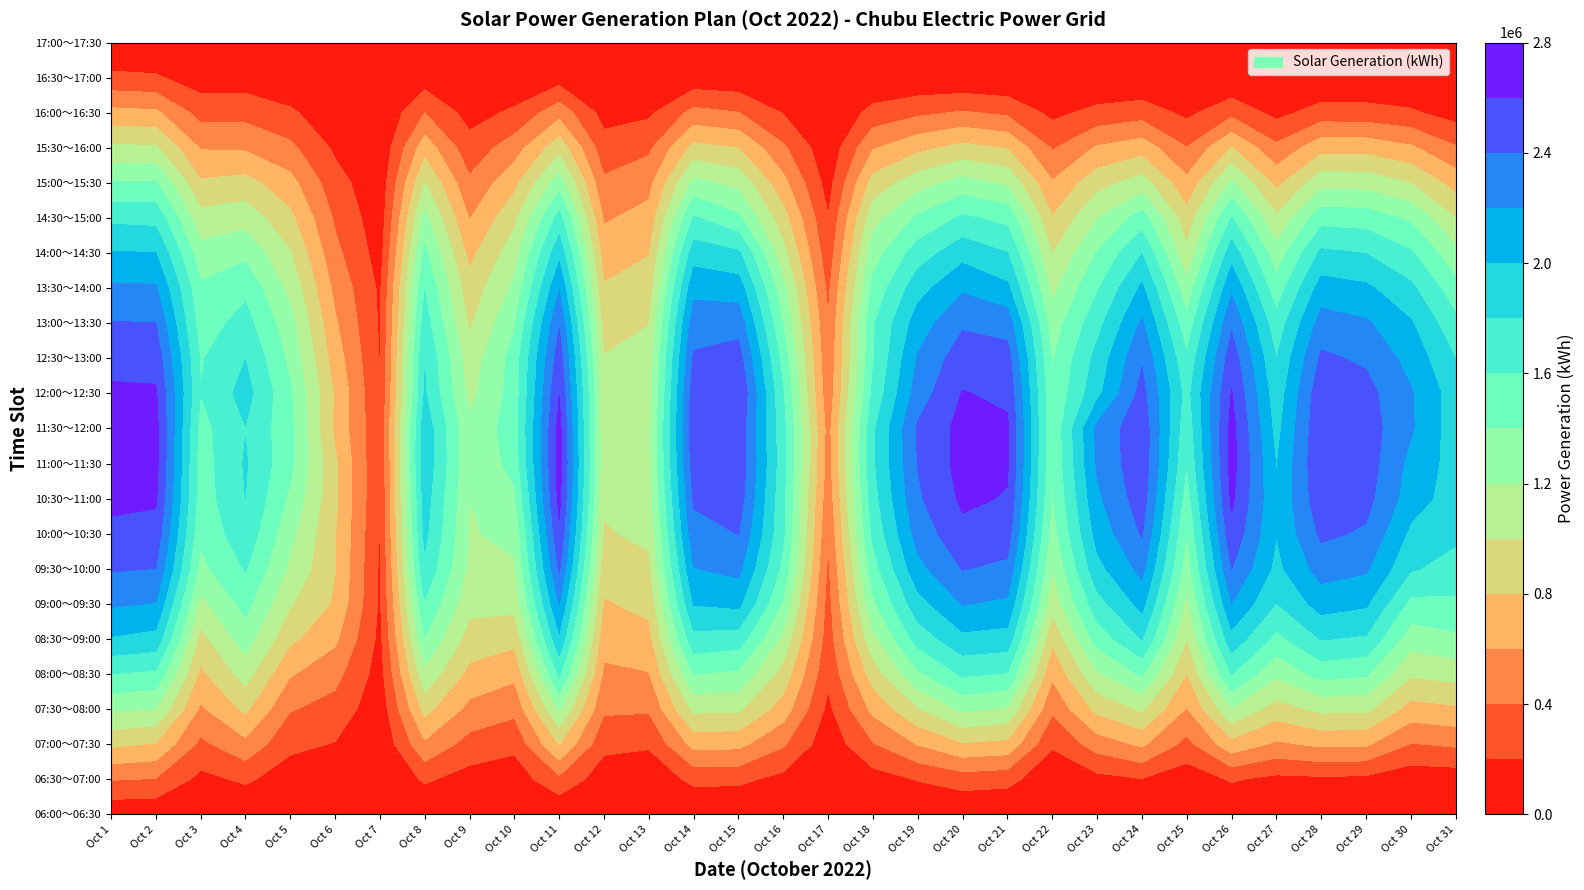

How many distinct data groups are displayed?

23